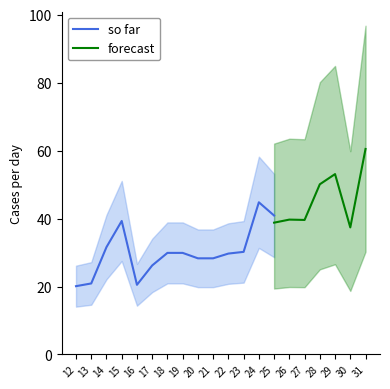

What is the difference between the maximum and second lowest values in the so far series?

24.3